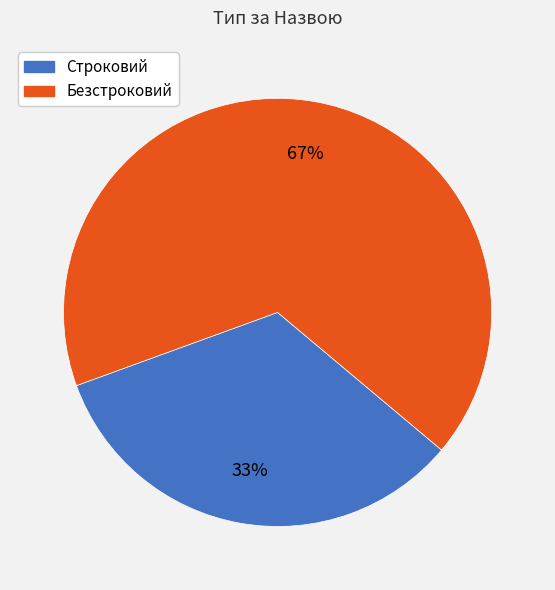

Does any single category account for the majority?

Yes